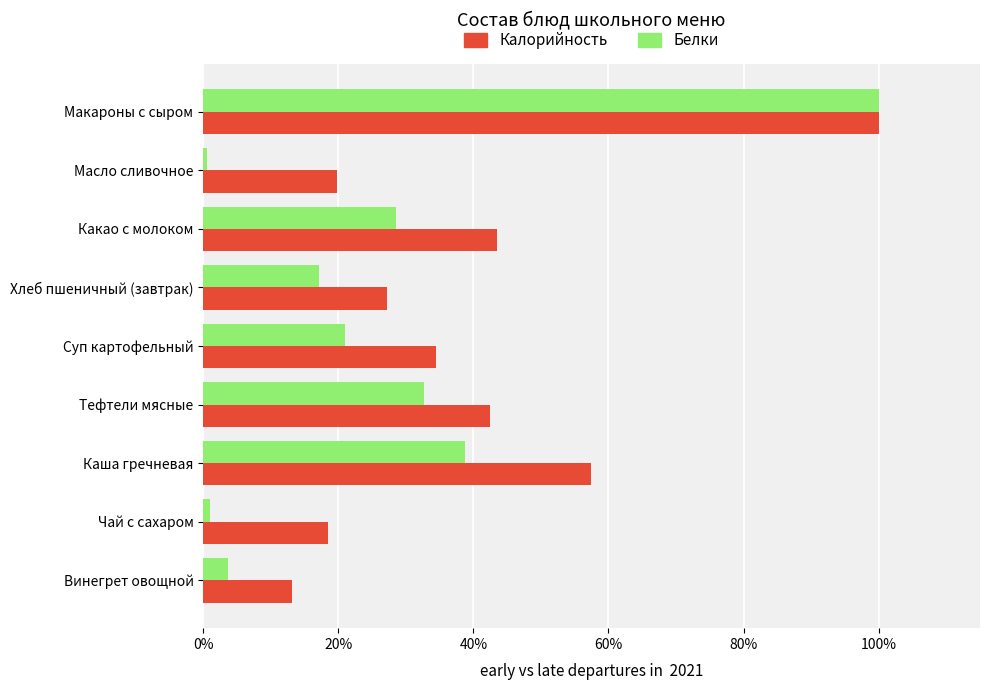

List the series in order of their overall mean, highest first.

Калорийность, Белки